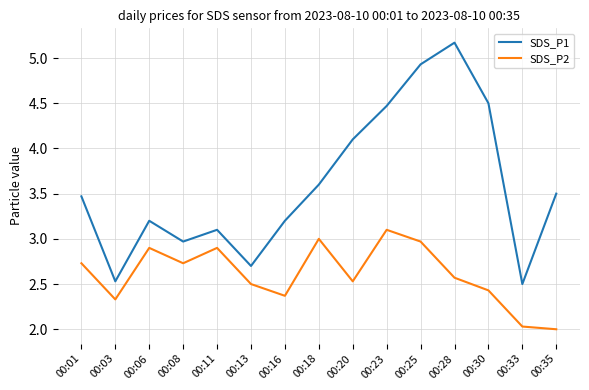

What is the difference between the highest and lowest values at 00:06?

0.3